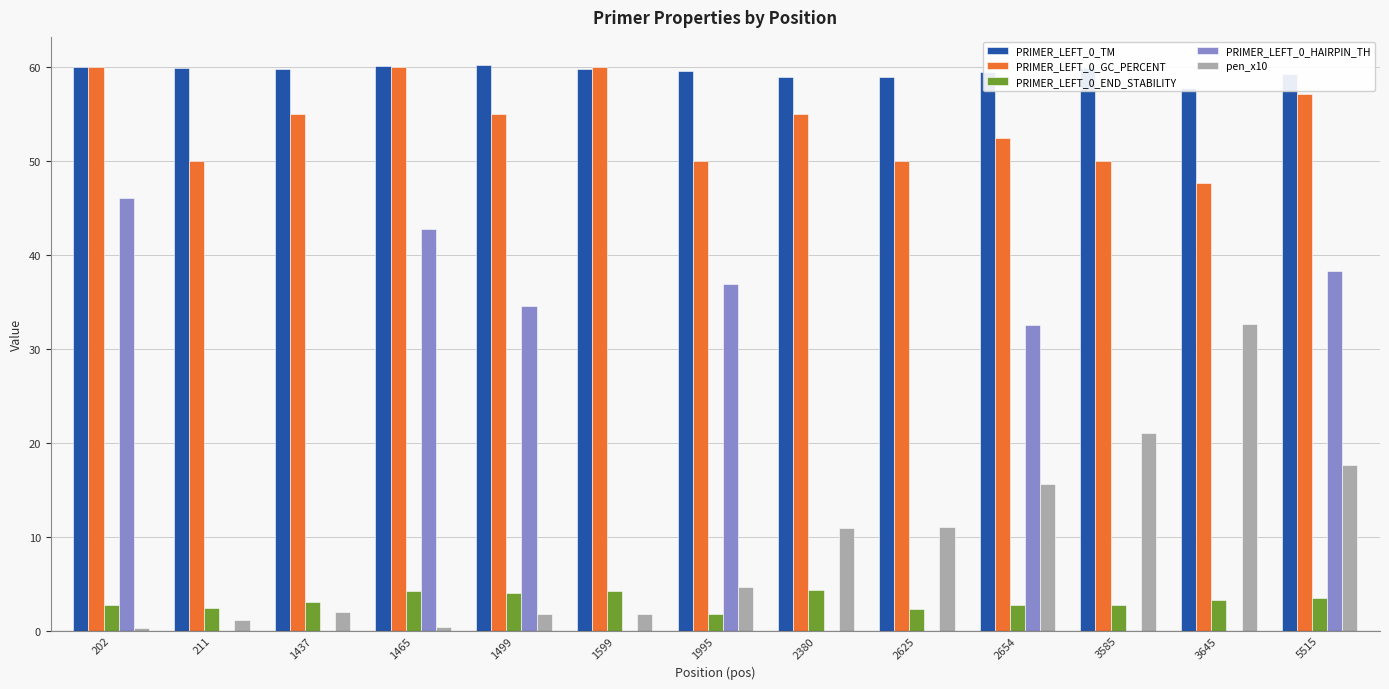

Are the bars grouped side by side (vs. stacked)?

Yes